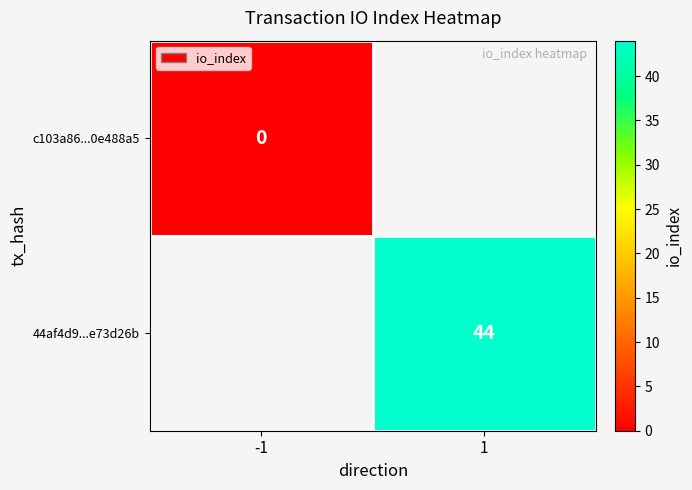

What is the greatest value displayed?

44.0